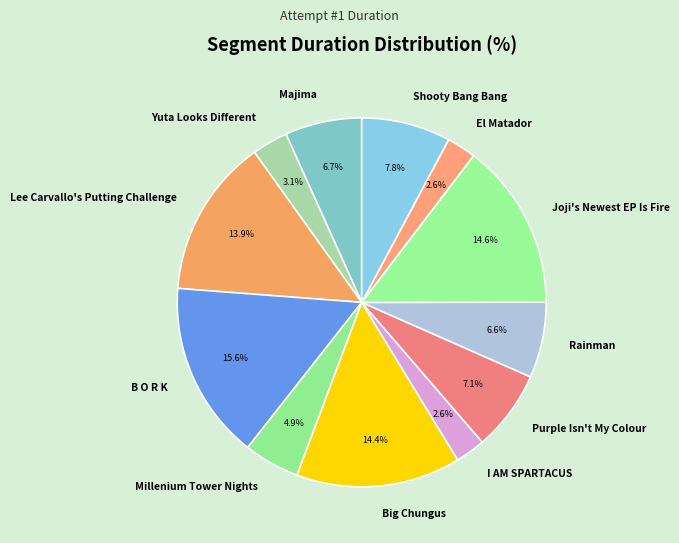

To the nearest percent, what portion does Lee Carvallo's Putting Challenge represent?

14%